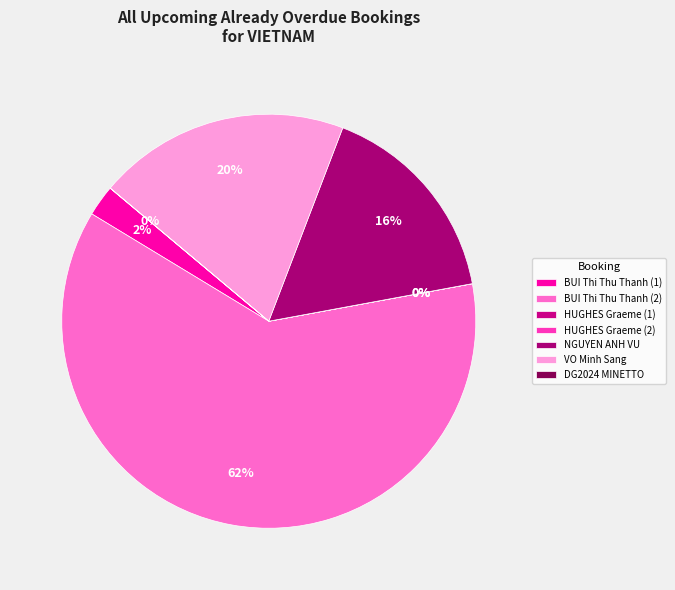

How much of the chart is everything except NGUYEN ANH VU?

83.7%